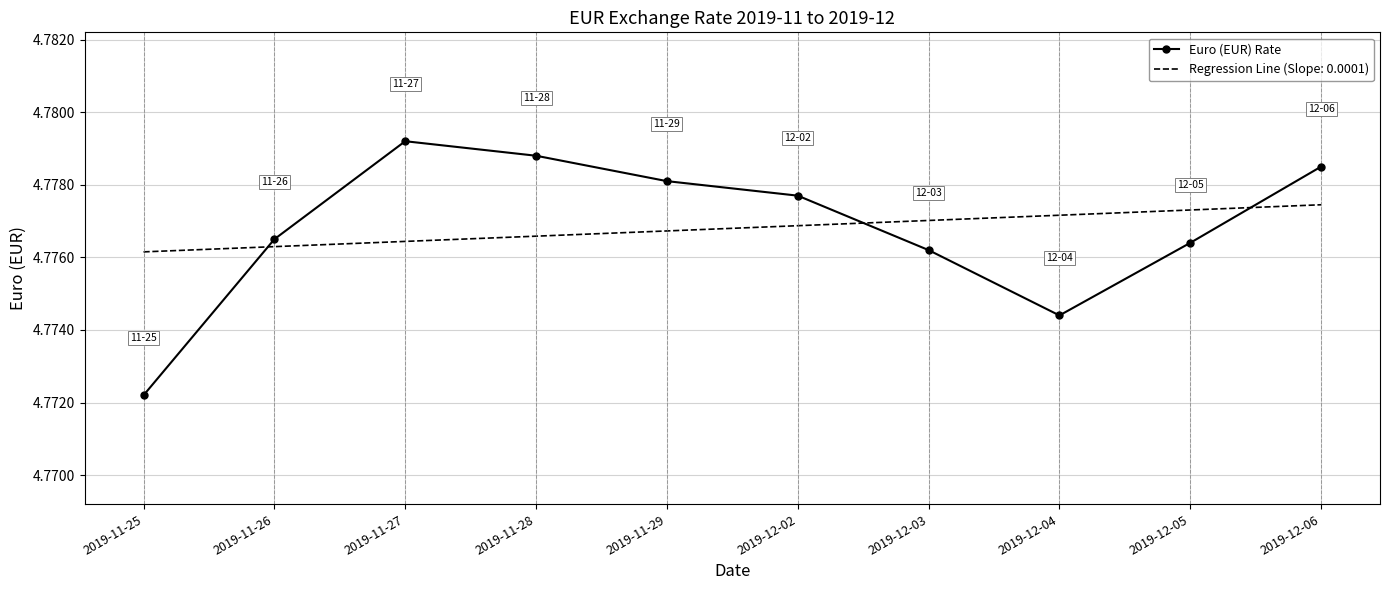

The Euro (EUR) Rate series shows 3.0 at 2019-12-05. True or false?

False